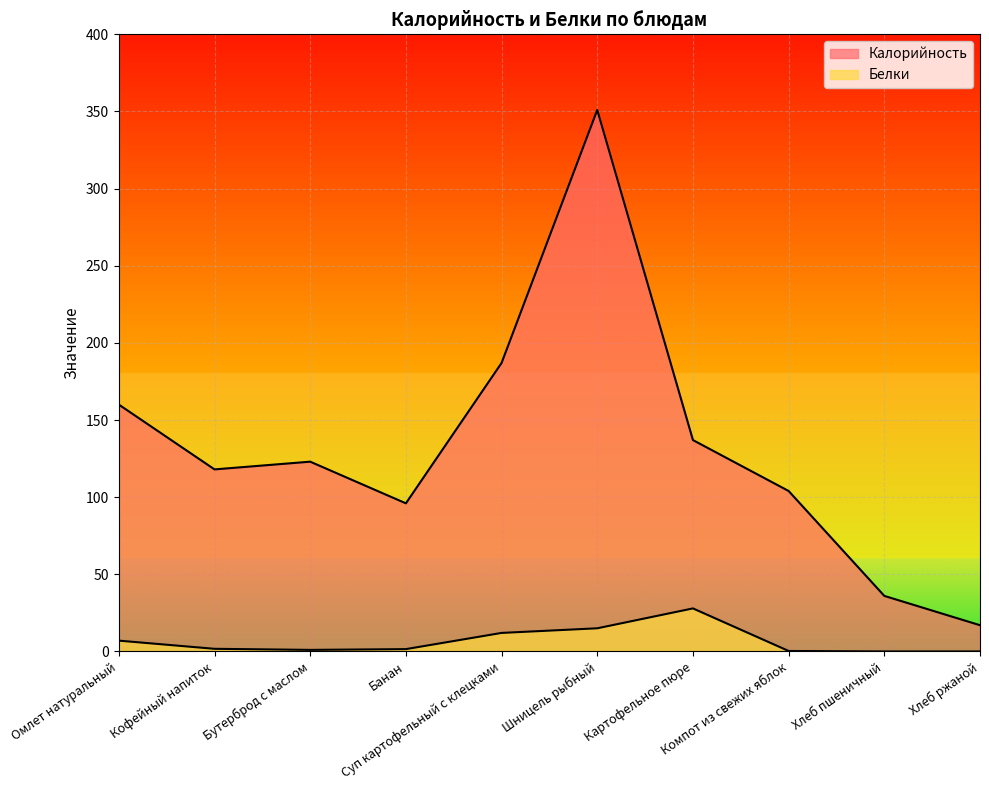

What are all the series names shown in the legend?

Калорийность, Белки